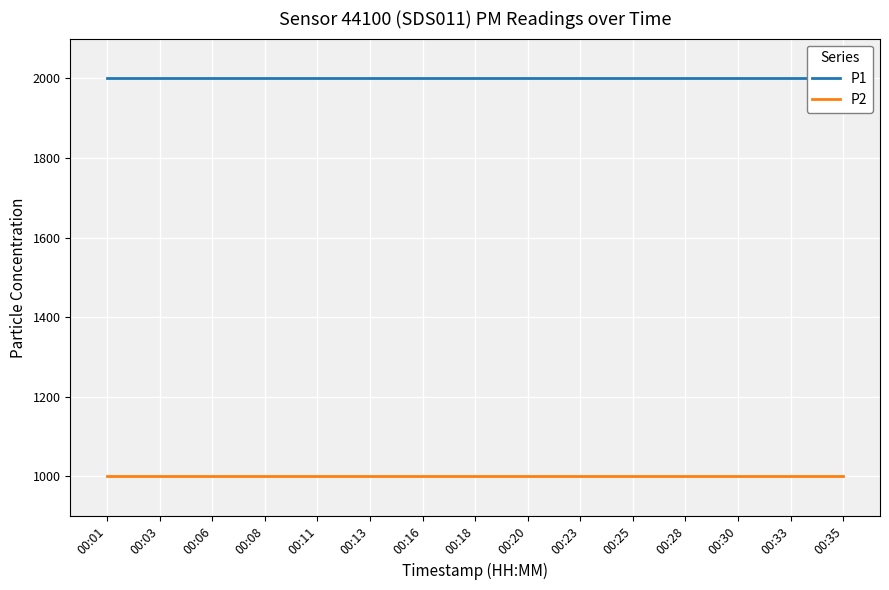

What is the value of the P1 point at the 1st from the left?

1999.9